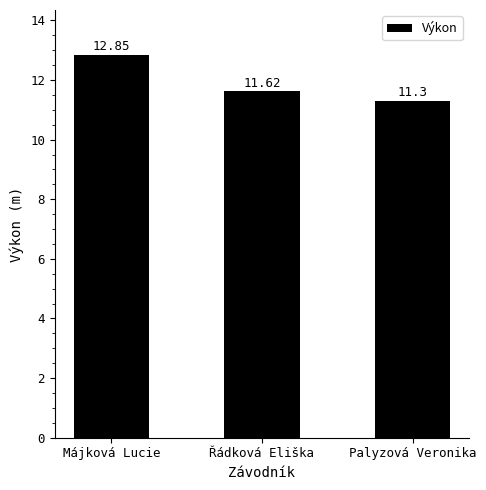

The value at Májková Lucie is 12.8. True or false?

True